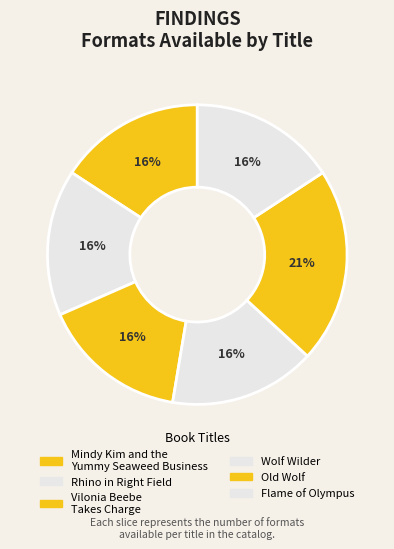

To the nearest percent, what portion does Old Wolf represent?

21%